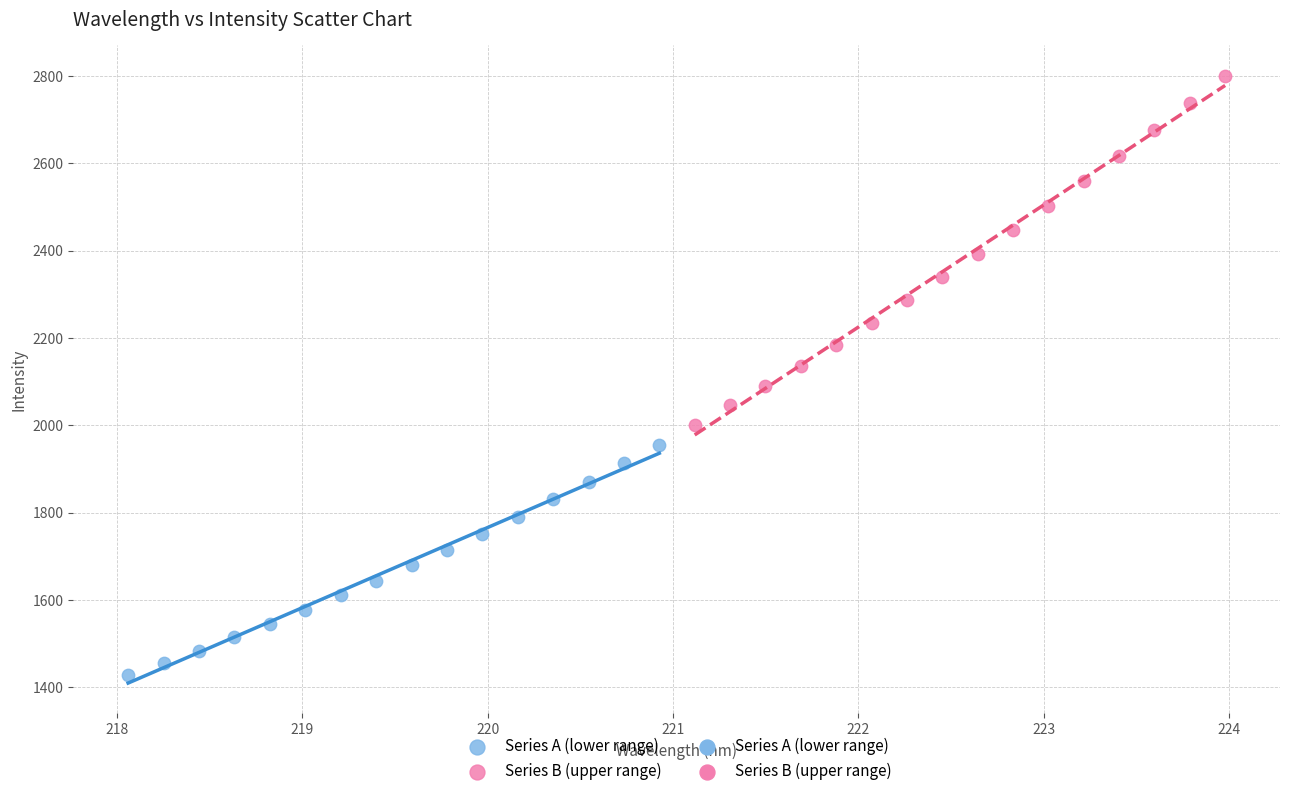

Which series contains the highest Y value?

Series B (upper range)